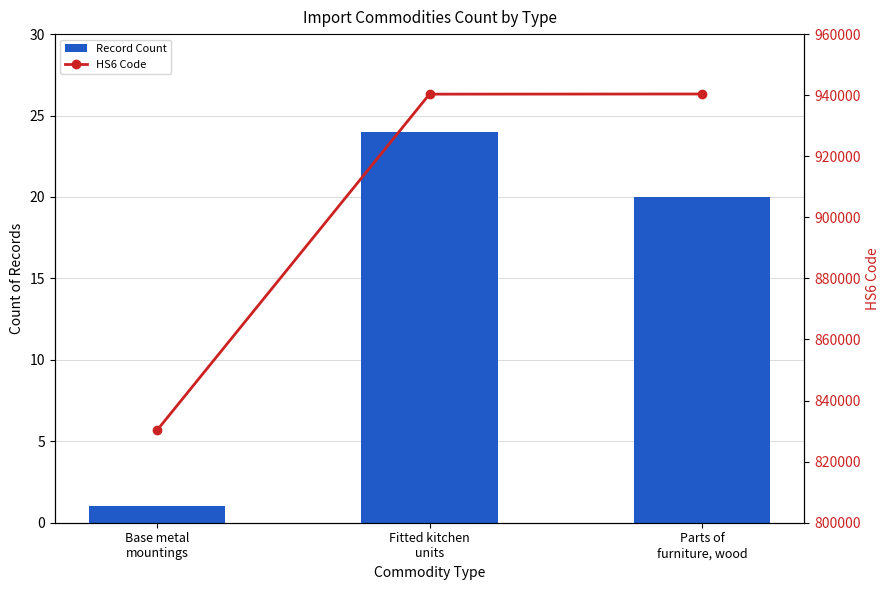

Reading left to right, what are all the values shown in this chart?

Record Count: 1	24	20
HS6 Code: 830242	940340	940391